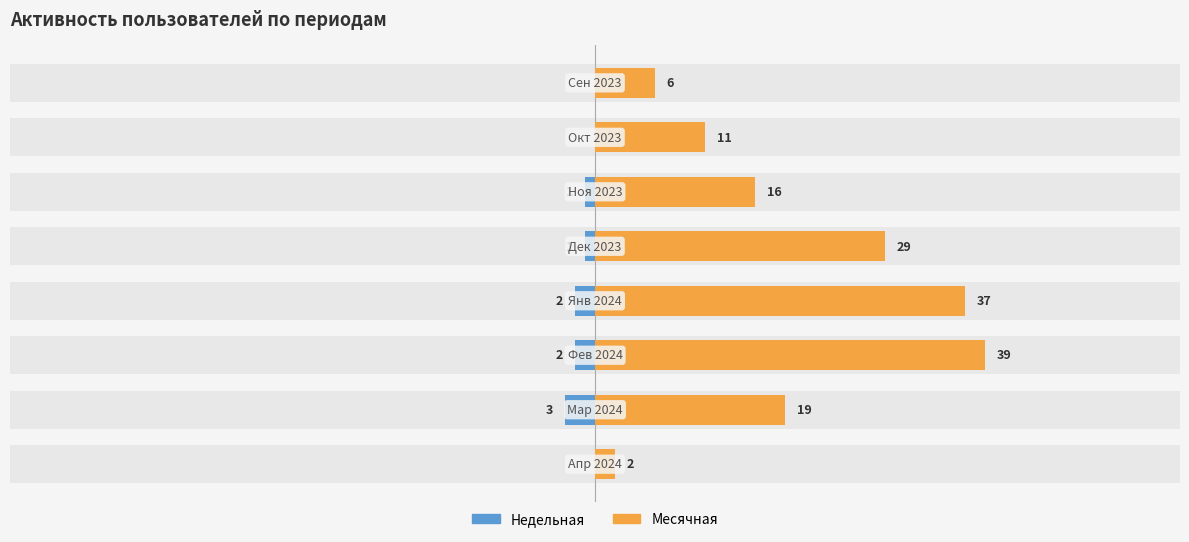

At 5, list the series in order from smallest to largest.

Недельная, Месячная